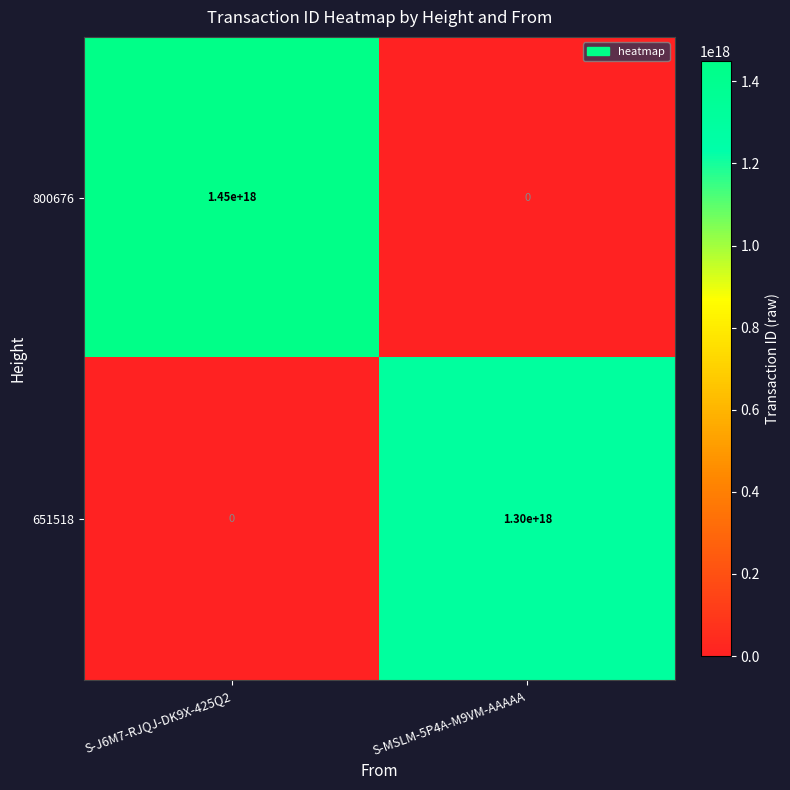

At S-MSLM-5P4A-M9VM-AAAAA, list the series in order from largest to smallest.

651518, 800676